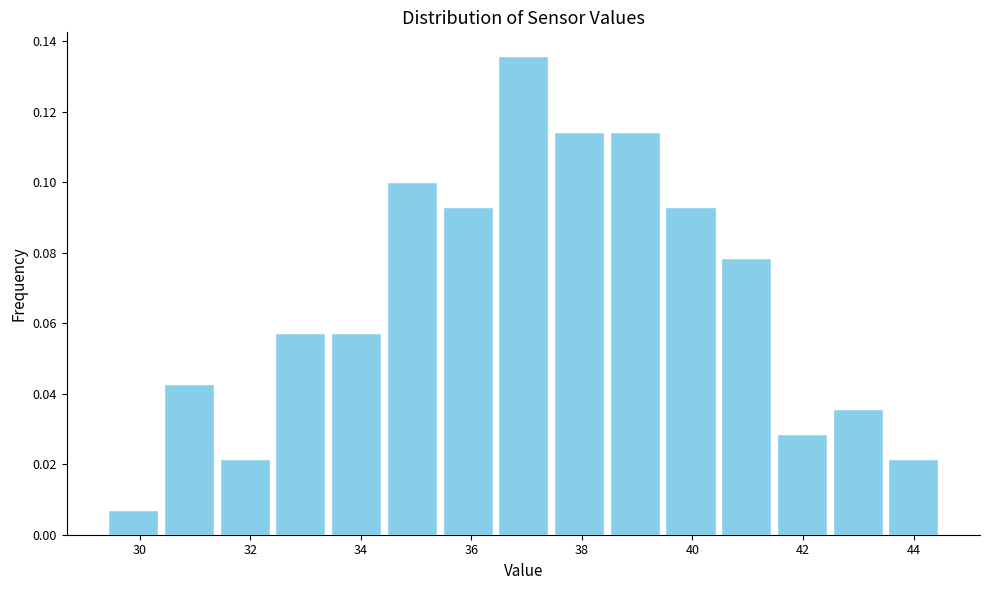

How tall is the bar that spans 30.4 to 31.4 on the x-axis? Neither the bar edges nor the heights are printed on the chart, so give them approximately, as read against the axes.

0.042